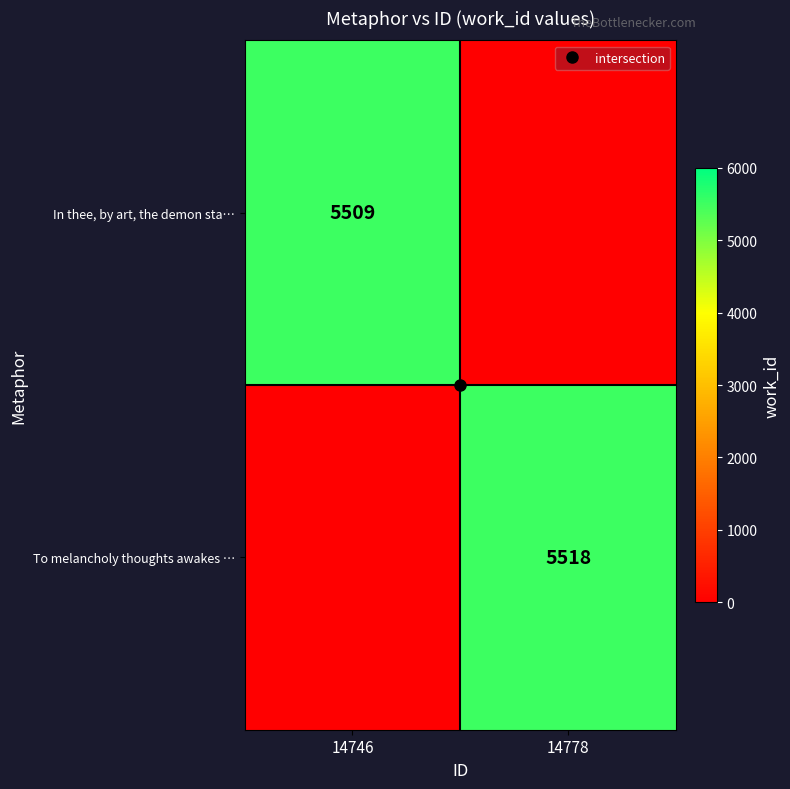

What is the difference between the highest and lowest values at 14746?

5509